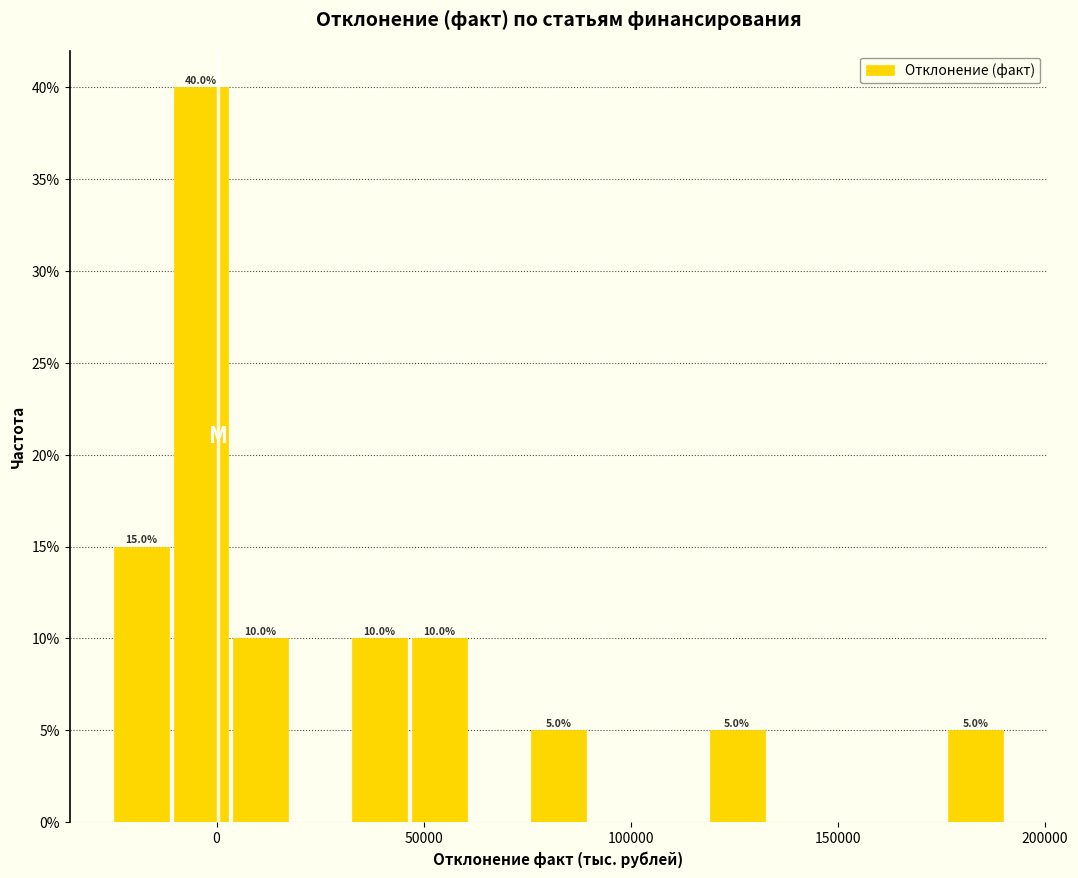

Around what value on the x-axis is the tallest bar? Give the approximate position of its centre, as read against the axis.

-5000